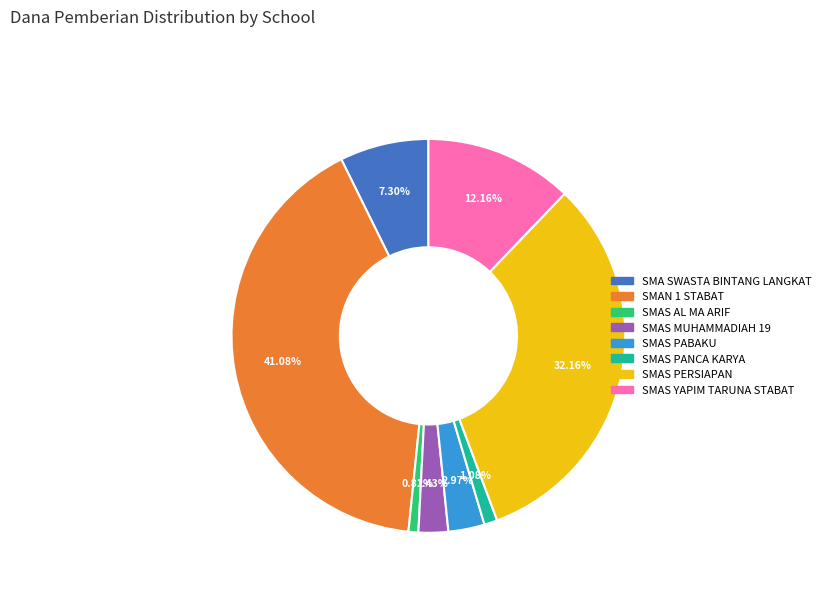

To the nearest percent, what percentage of the pie is SMAS PANCA KARYA?

1%